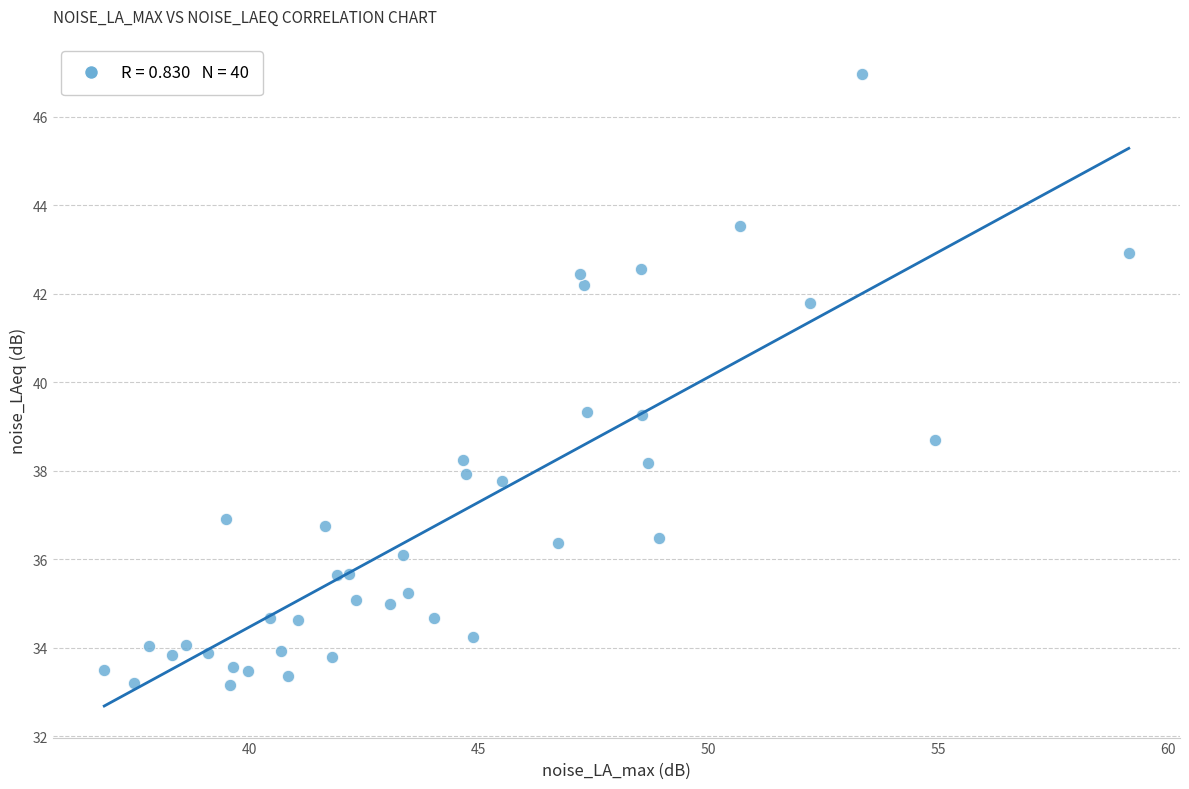

What is the range of X values (max minus min)?

22.3